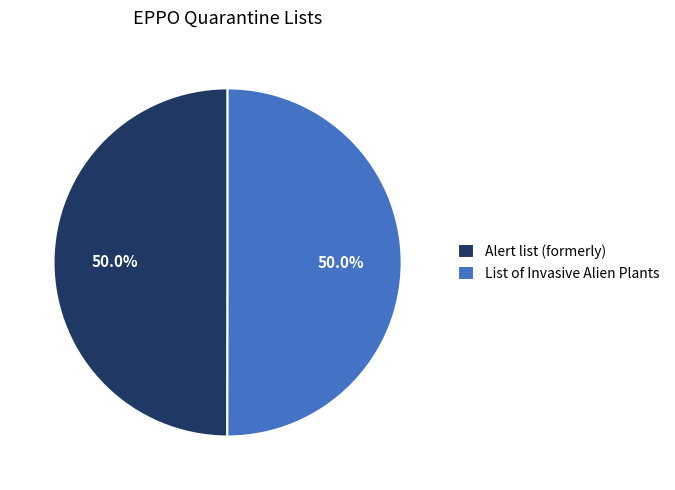

What percentage is the List of Invasive Alien Plants slice, to the nearest percent?

50%